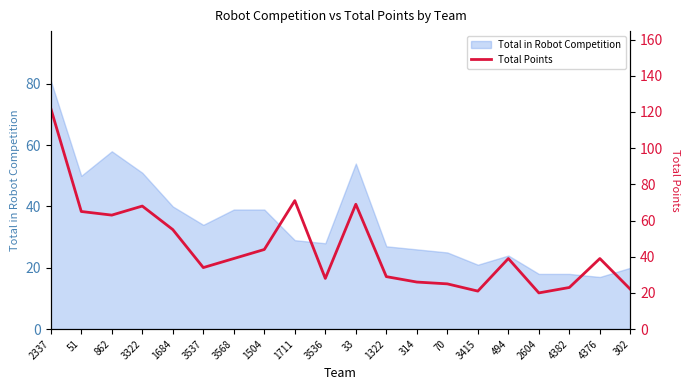

Reading left to right, list all the values displayed in this chart.

122	65	63	68	55	34	39	44	71	28	69	29	26	25	21	39	20	23	39	22